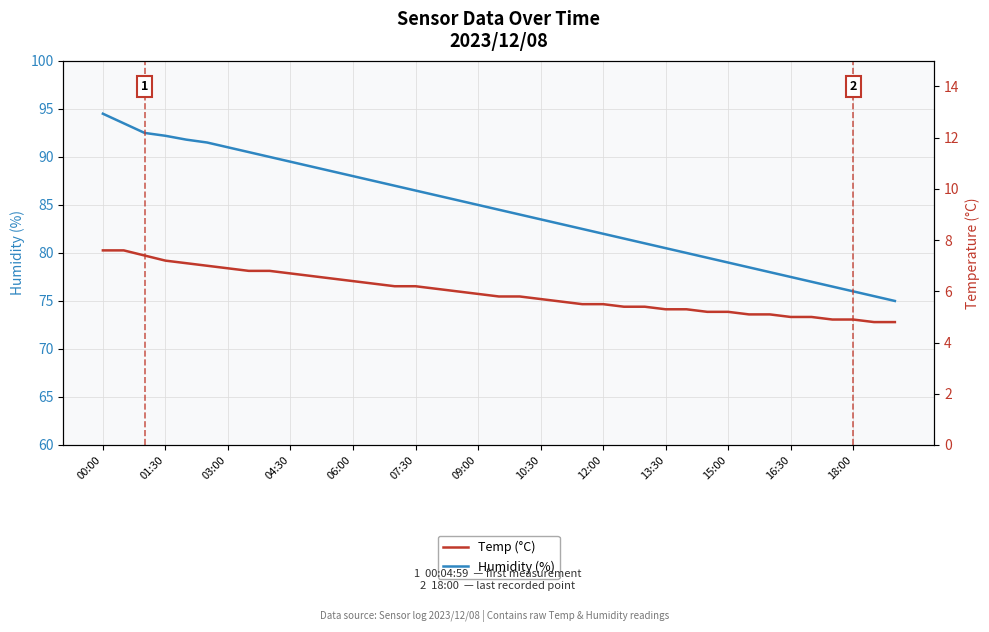

What is the value of the Temp (°C) point at the 38th from the left?

4.8